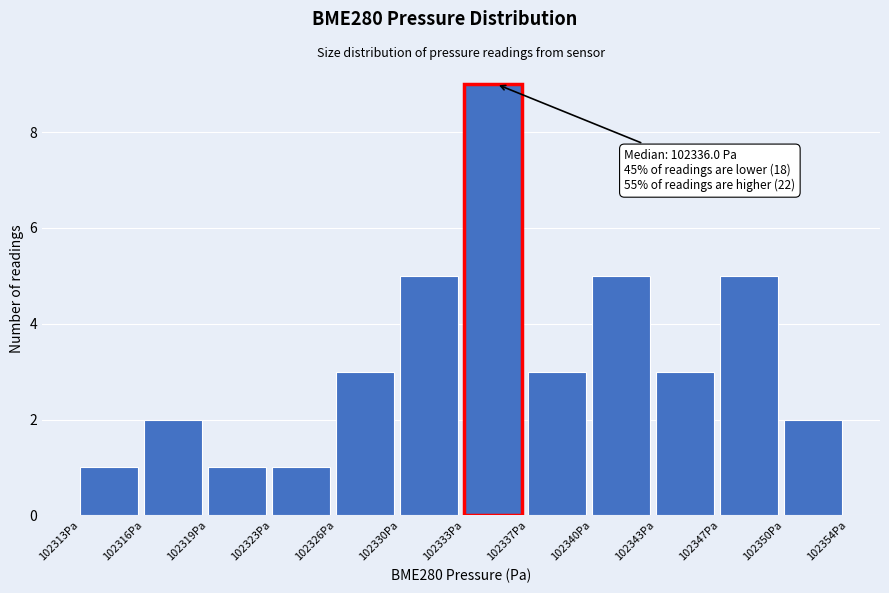

Reading left to right, what are all the values shown in this chart?

1	2	1	1	3	5	9	3	5	3	5	2